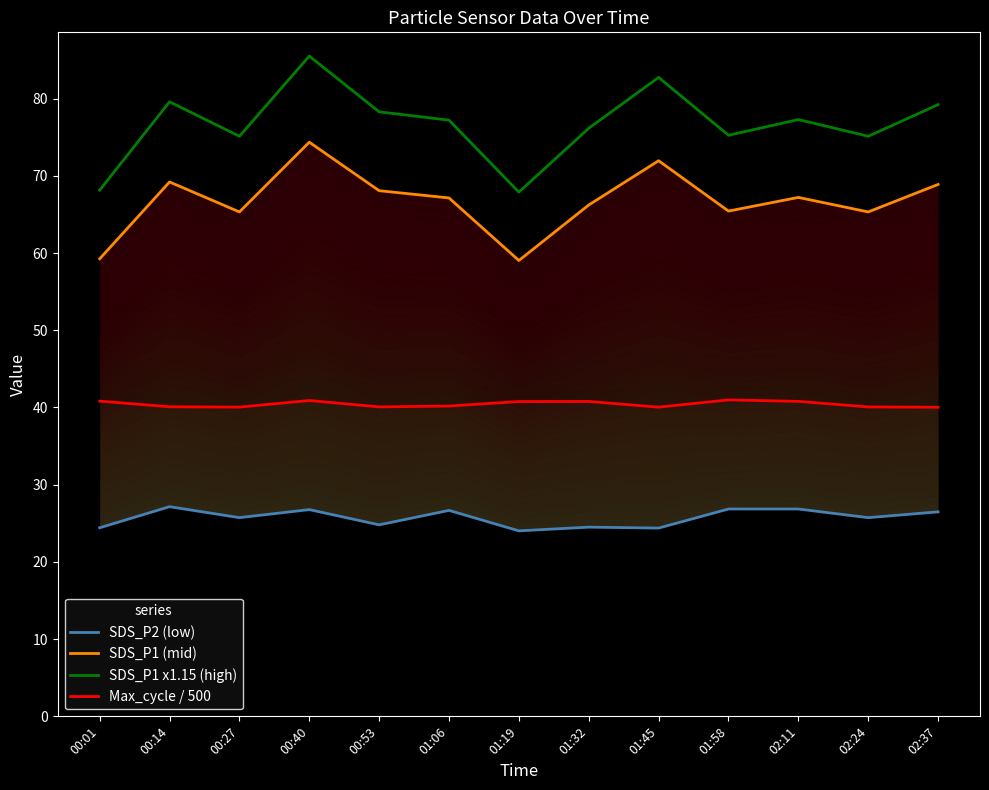

Read the SDS_P1 x1.15 (high) value at 02:24.

75.1